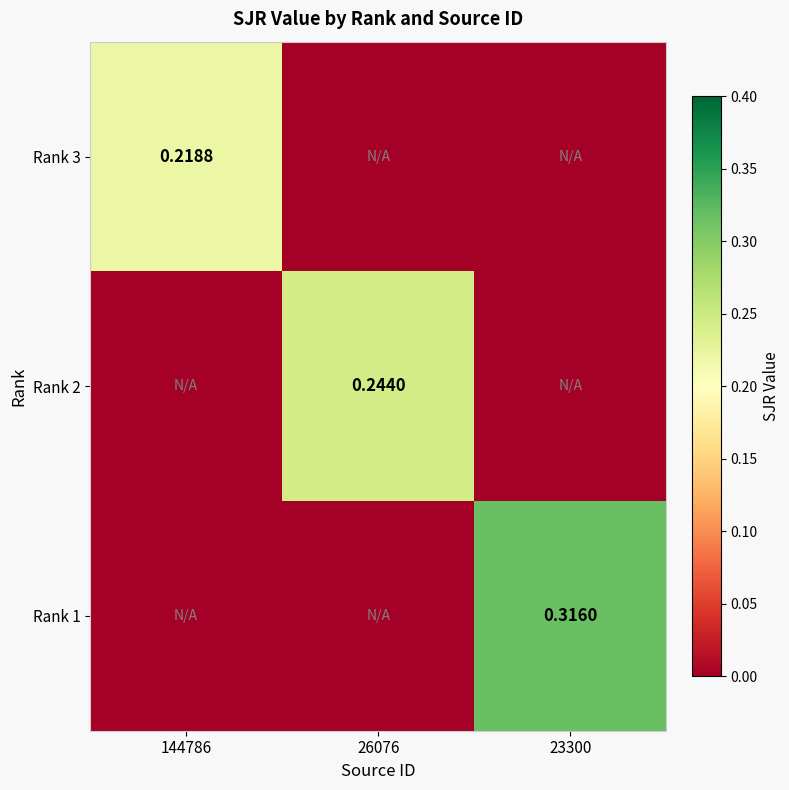

What is the sum of all Rank 3 values?

0.2